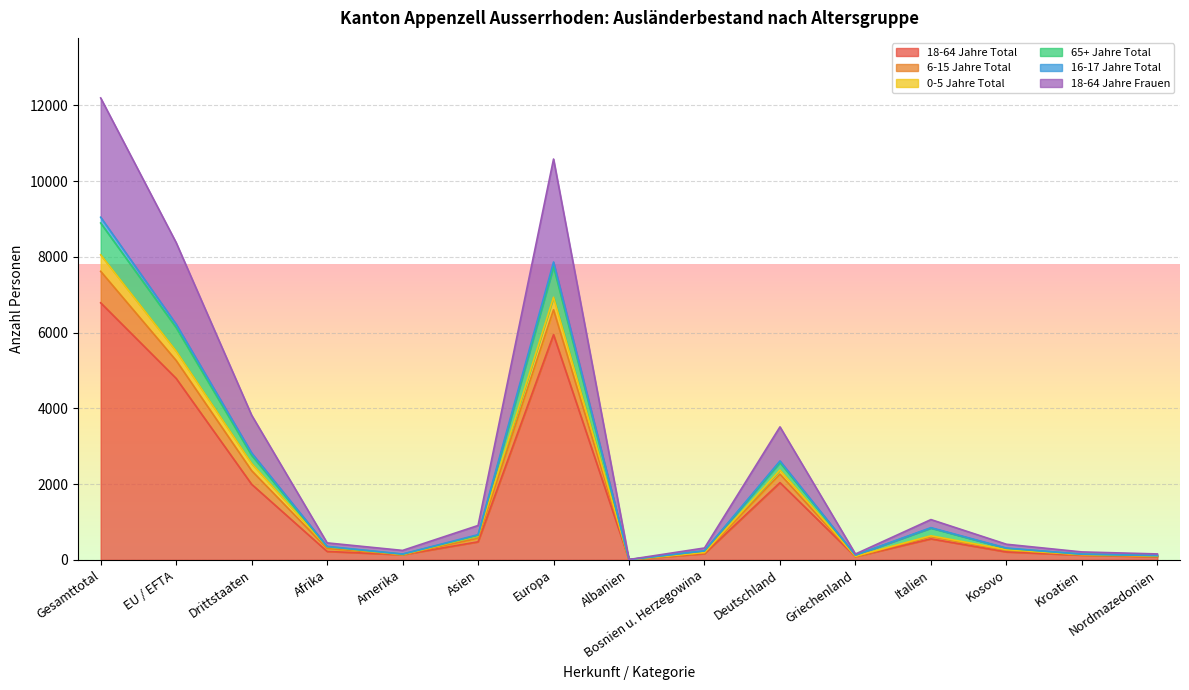

Which category has the highest value in the 18-64 Jahre Total series?

Gesamttotal